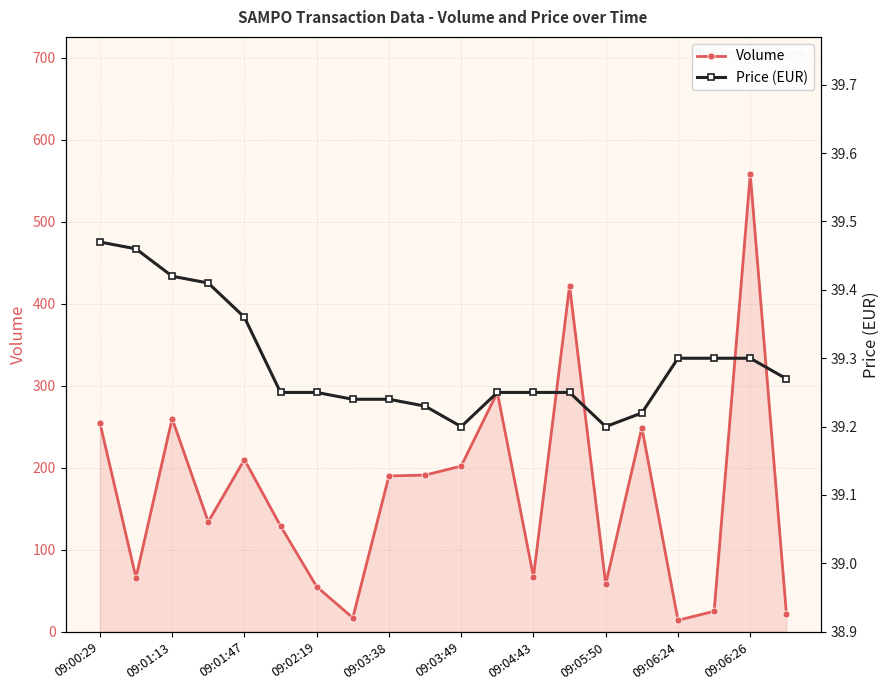

True or false: Volume has more than 2 interior local peaks.

True